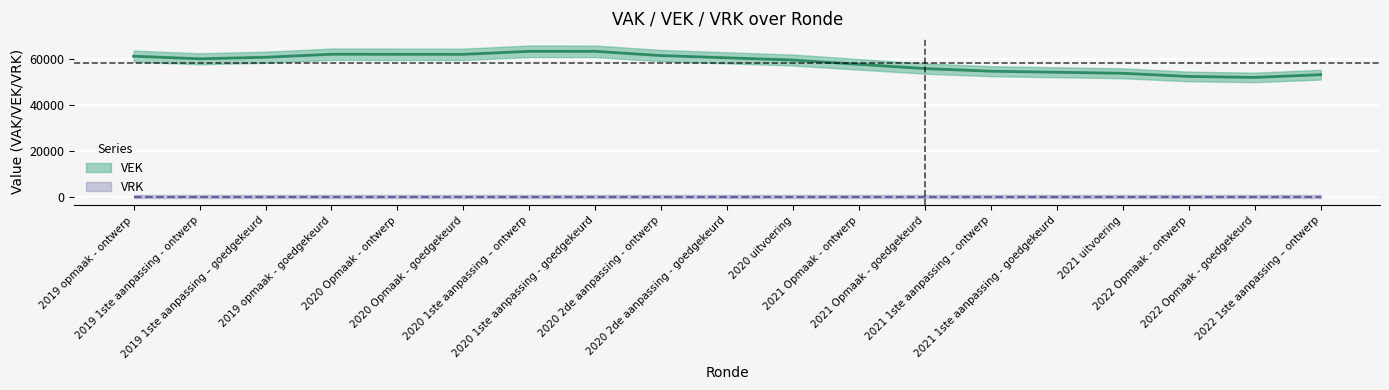

Rank the series by their average value, from lowest to highest.

VRK, VEK